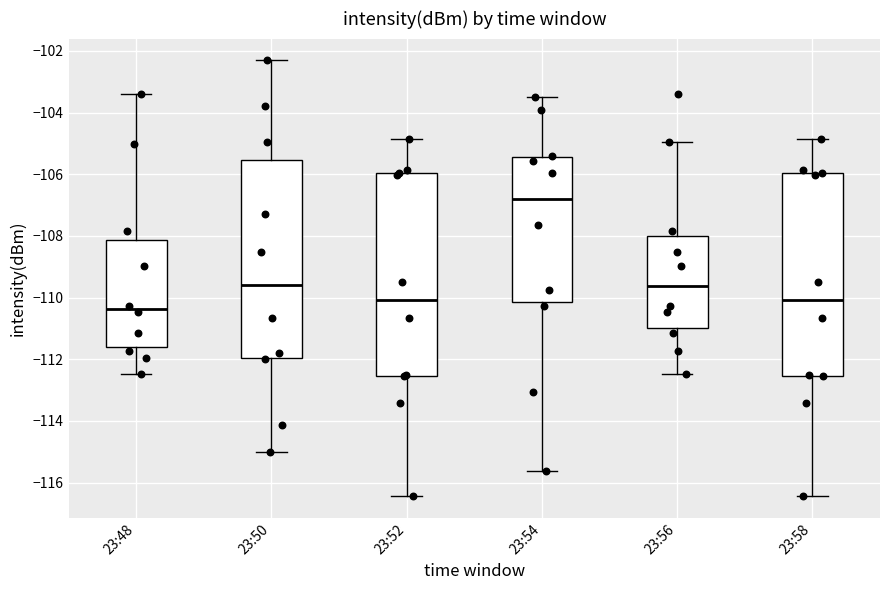

Where is the upper edge of the box for 23:48 on the y-axis? The values are not printed on the chart, so give them approximately, as read against the axis.

-108.2